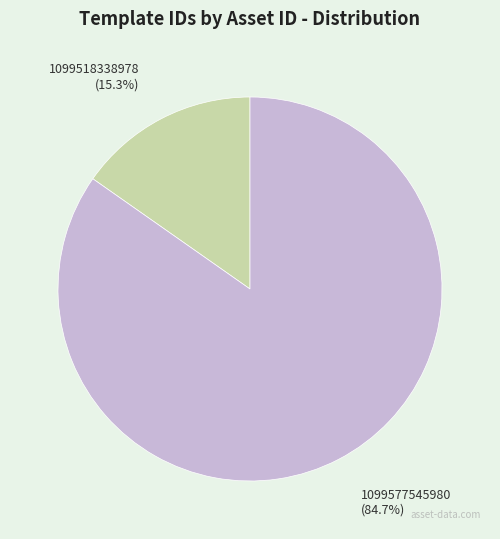

Between 1099577545980 and 1099518338978, which is larger?

1099577545980